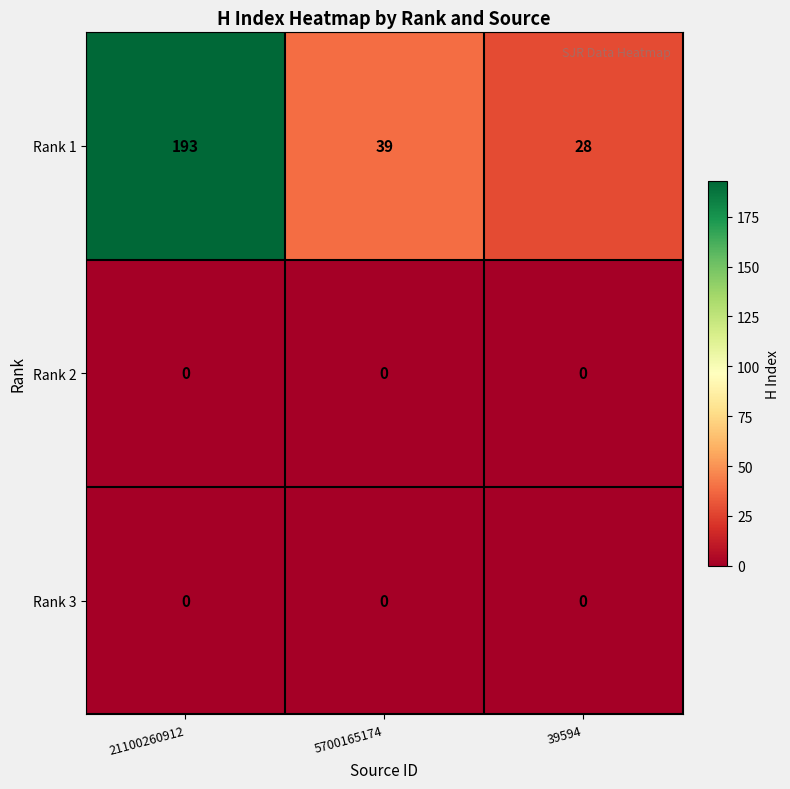

At which label does Rank 1 reach its minimum?

39594